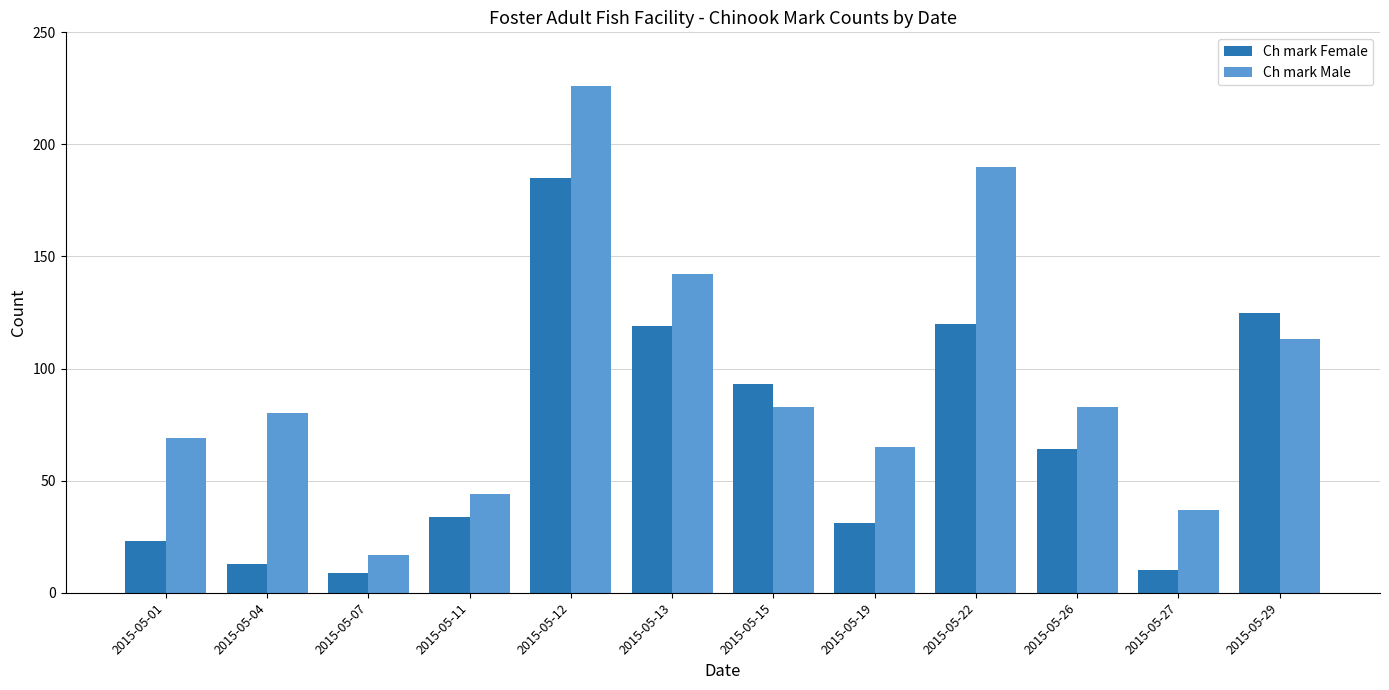

Read the Ch mark Male value at 2015-05-26, to the nearest 10.

80